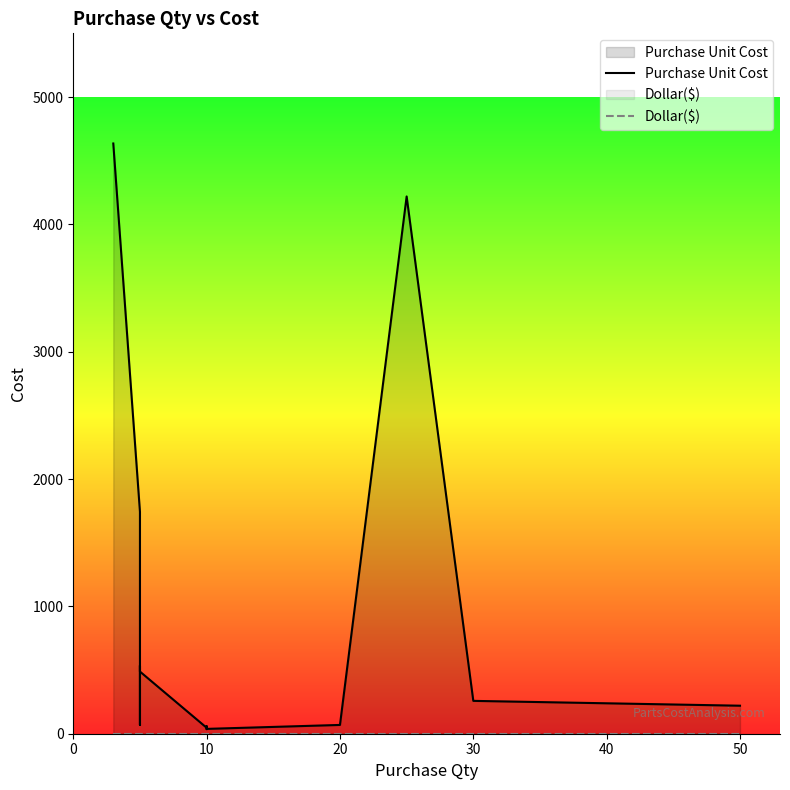

Reading right to left, extract all data points from this chart.

Purchase Unit Cost: 220	258	258	4219	69	38	36	59	47	488	536	69	1743	4635	4635
Dollar($): 0	0	0	0	0	0	0	0	0	0	0	0	0	0	0